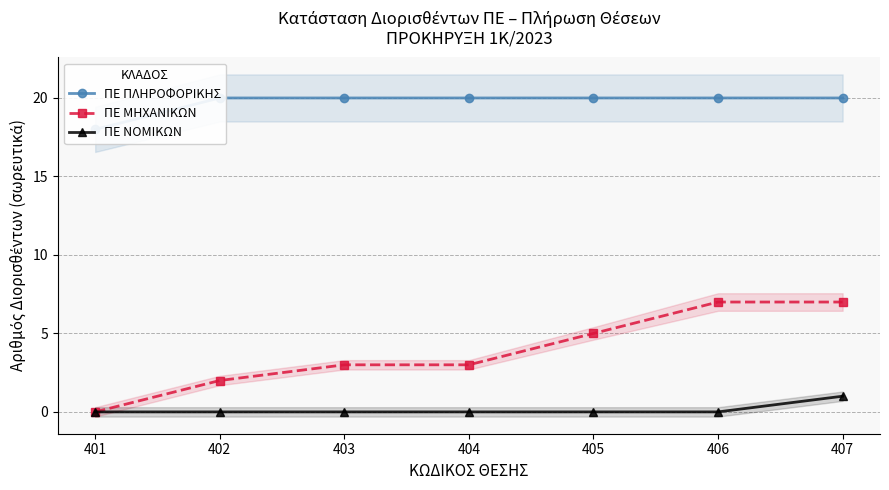

True or false: ΠΕ ΝΟΜΙΚΩΝ has more than 1 interior local peaks.

False